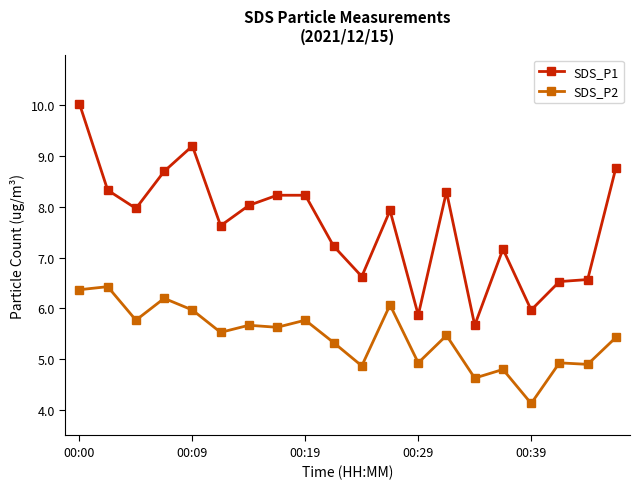

Is this an area chart (filled region under the line)?

No